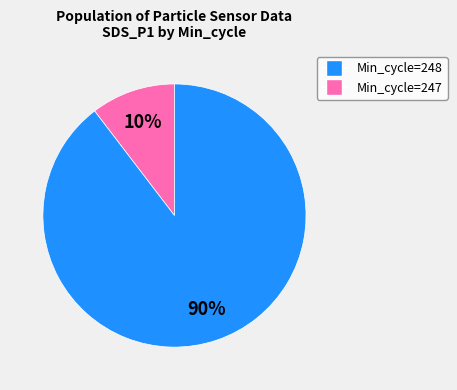

To the nearest percent, what is the average slice percentage?

50%